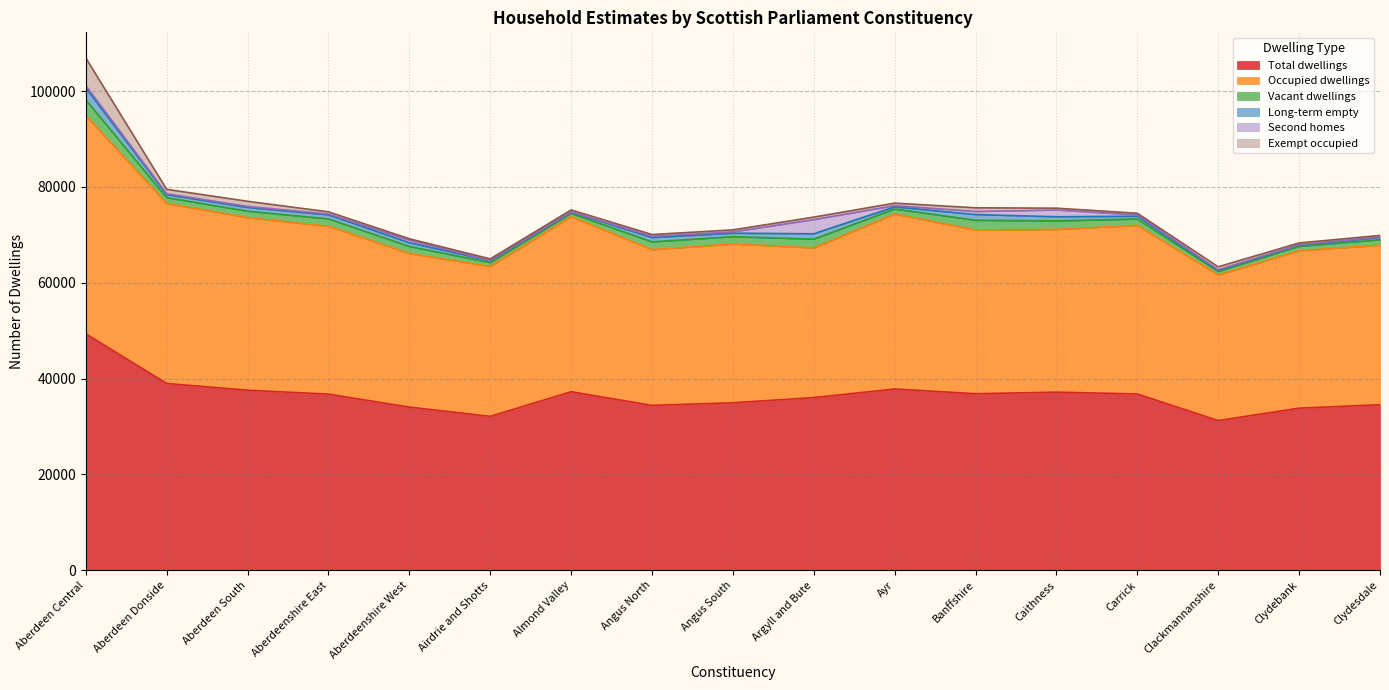

Rank the categories by Second homes value from lowest to highest.

Airdrie and Shotts, Almond Valley, Clydebank, Clydesdale, Clackmannanshire, Aberdeenshire East, Aberdeen Donside, Aberdeen South, Ayr, Carrick, Angus North, Angus South, Aberdeen Central, Aberdeenshire West, Banffshire, Caithness, Argyll and Bute